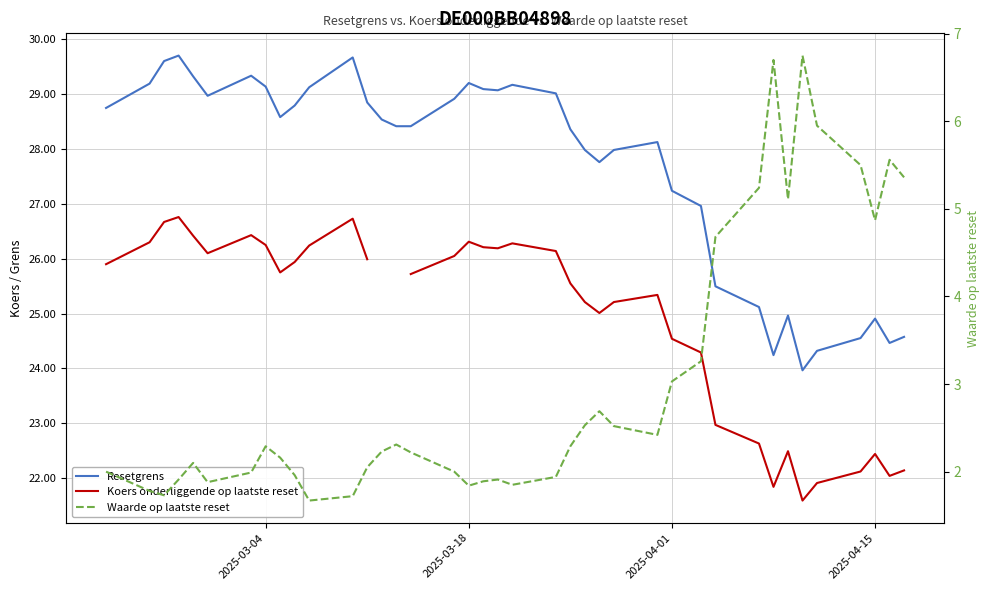

How many categories are shown in the chart?

39